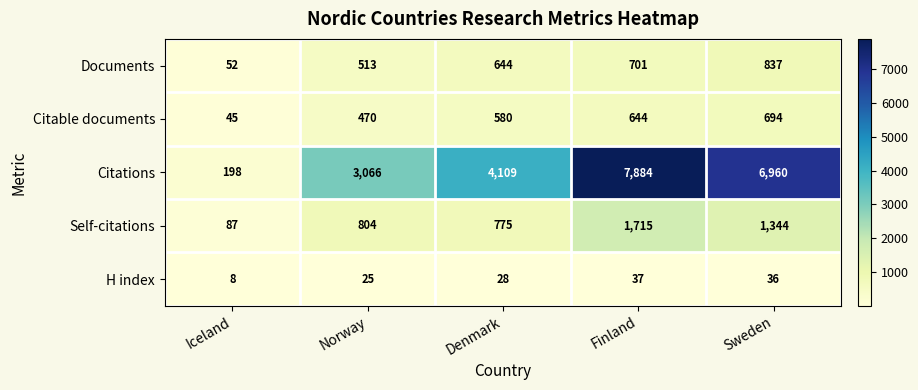

What is the smallest value displayed?

8